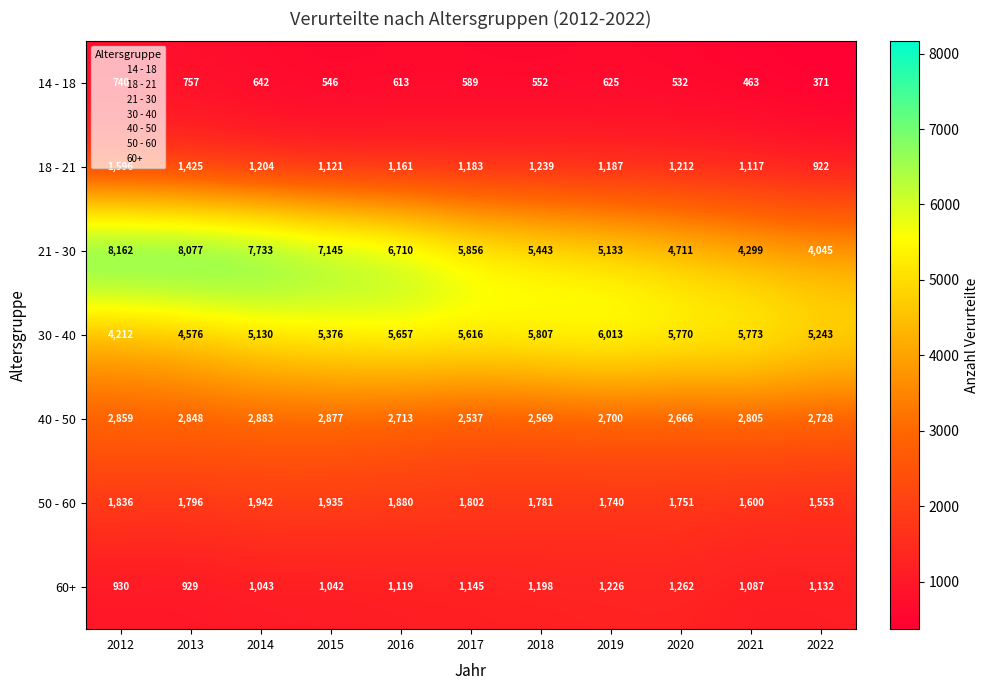

What is the maximum value shown in the chart?

8162